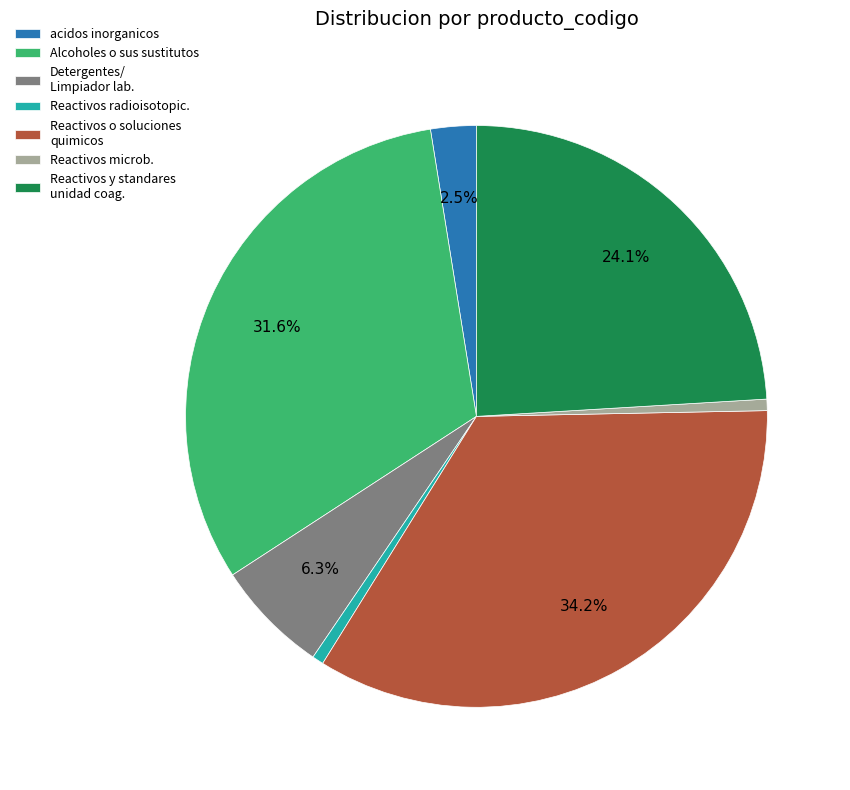

Combined, do Reactivos radioisotopic. and Reactivos o soluciones quimicos account for over 50%?

No